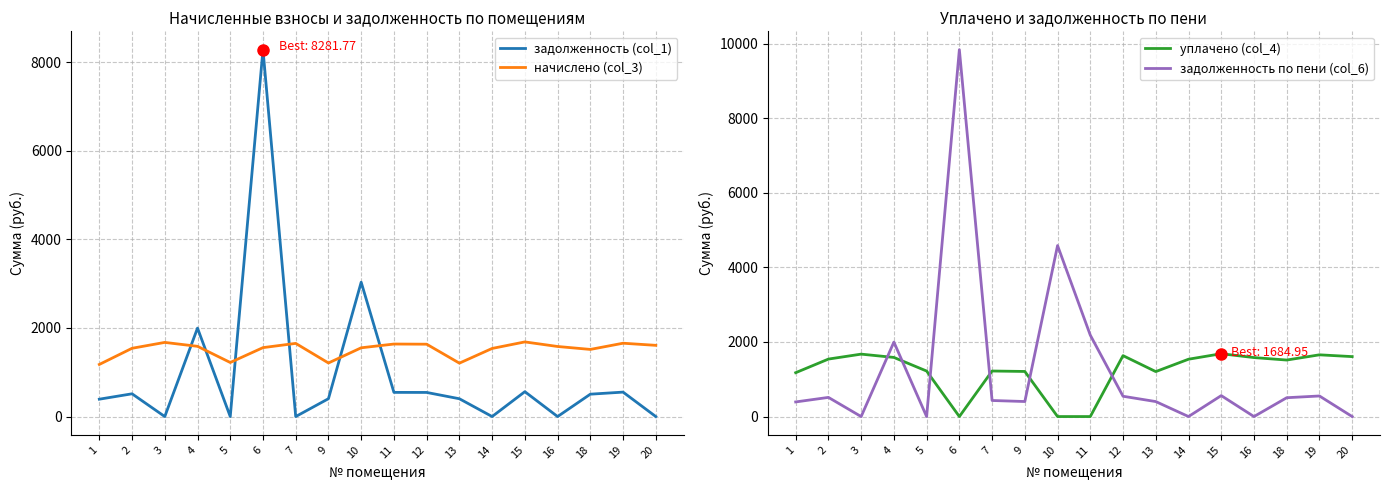

At how many categories does at least one series exceed 7324?

1